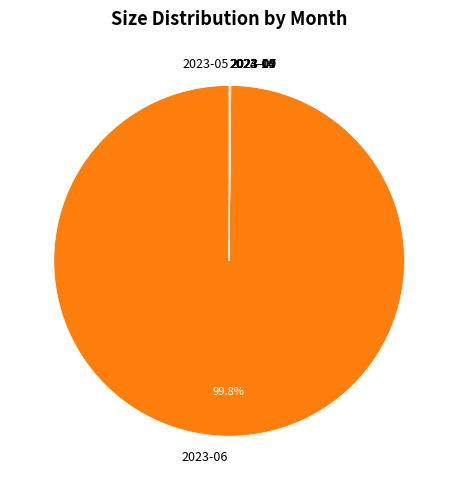

Does 2023-06 account for over 50% of the chart?

Yes